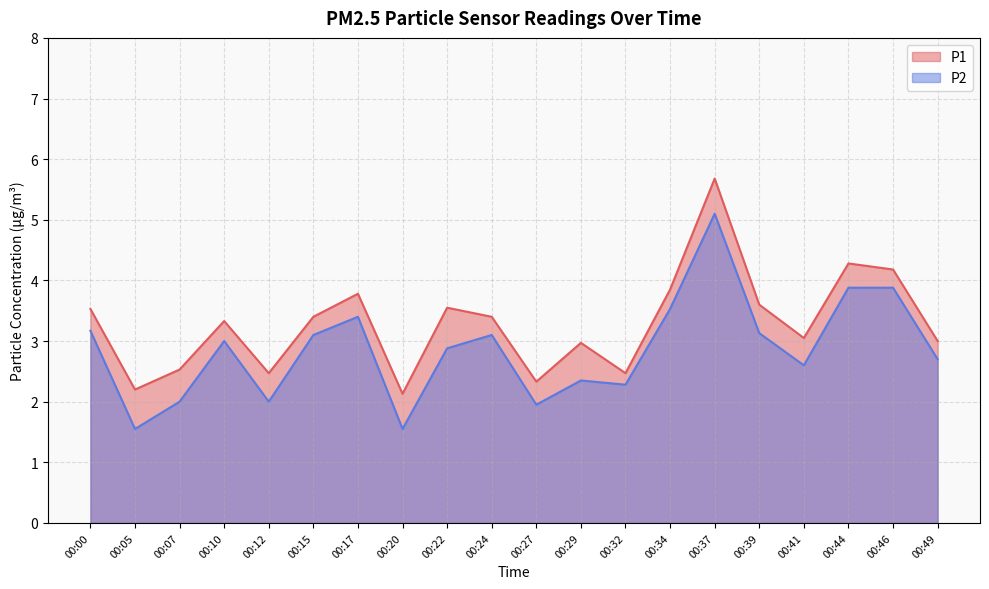

What is the spread (max minus min) of values at 00:10?

0.3